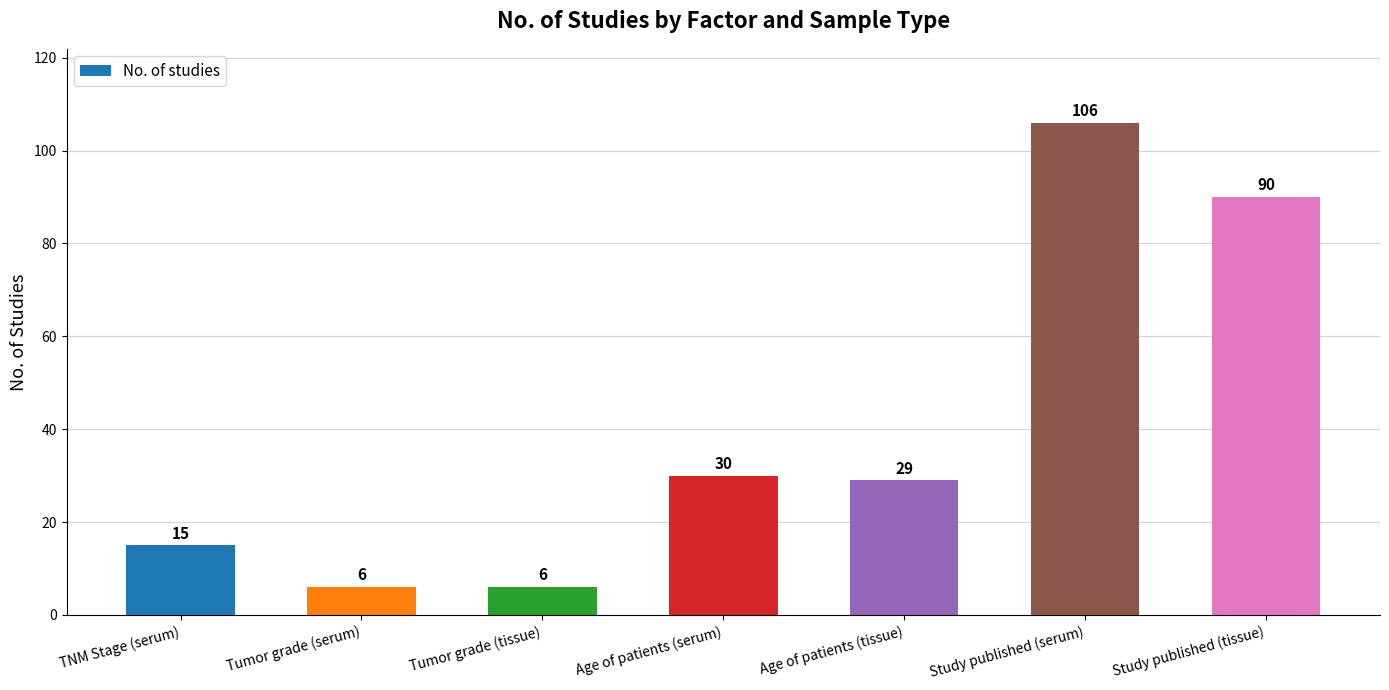

What is the label of the 2nd bar from the right?

Study published (serum)